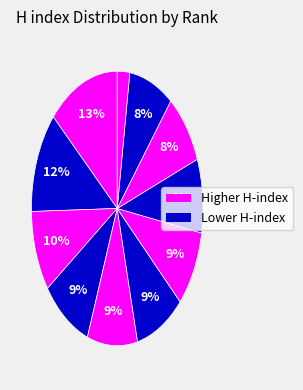

To the nearest percent, what is the difference between the largest and smallest slice percentages?

11%